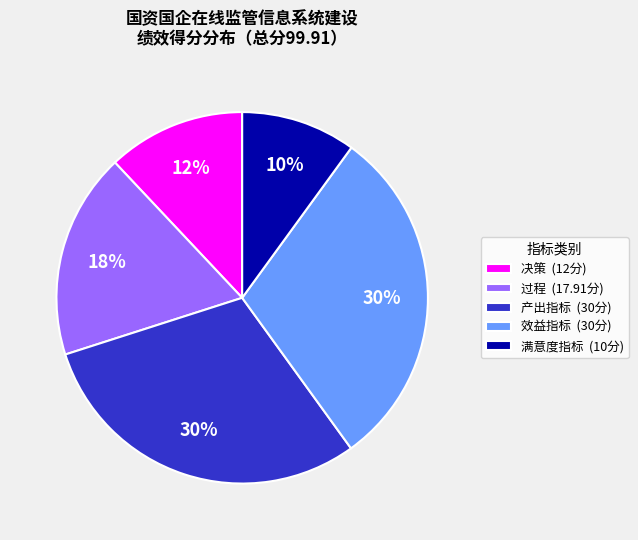

Do 产出指标 (30分) and 效益指标 (30分) together represent more than half of the pie?

Yes